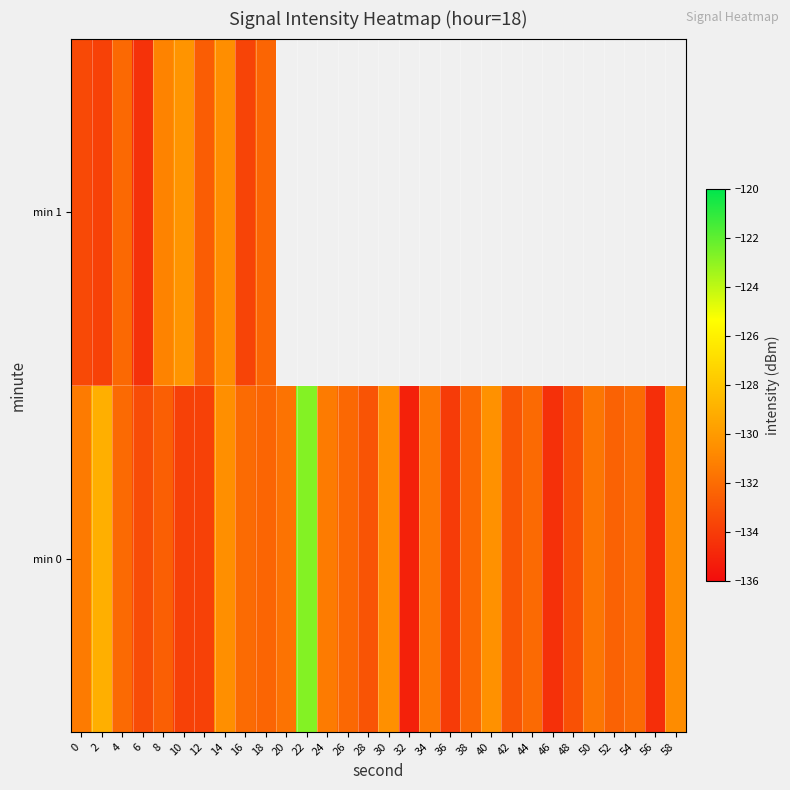

The value of min 1 at 6 is -134.4. True or false?

True